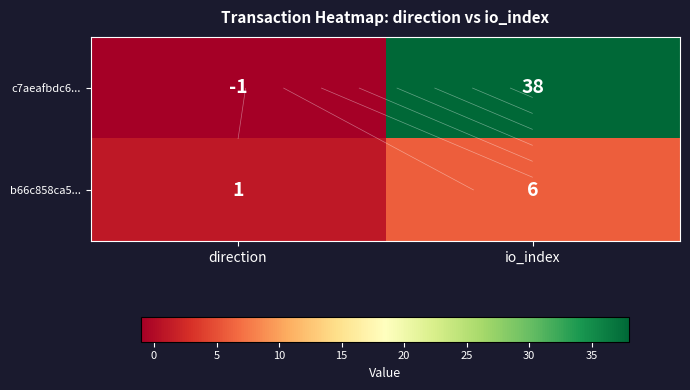

Which series has the widest spread of values?

c7aeafbdc6...